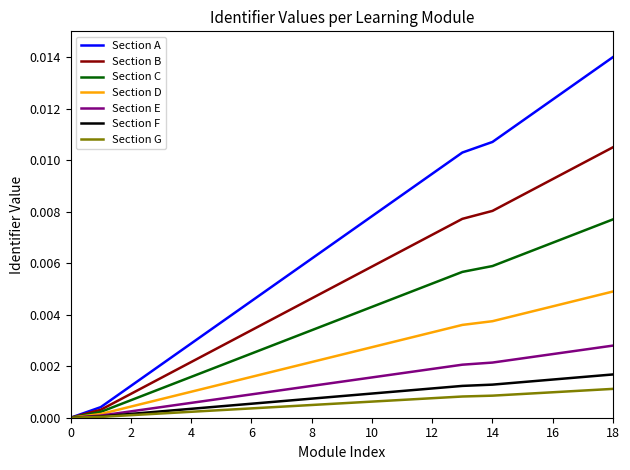

Which series has the largest total across all categories?

Section A